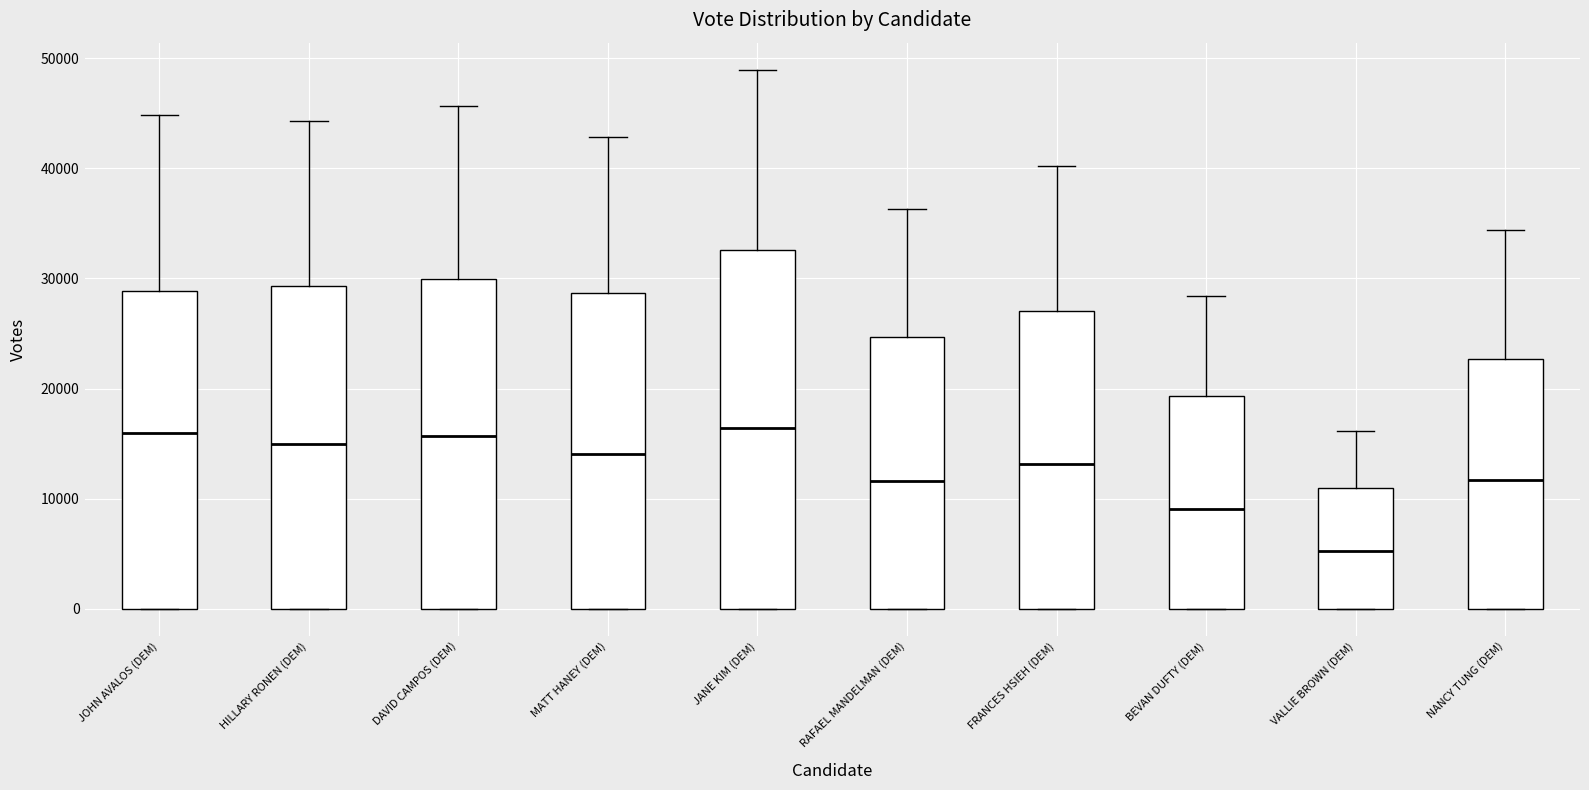

Which box is the tallest, from its lower edge to its upper edge?

JANE KIM (DEM)